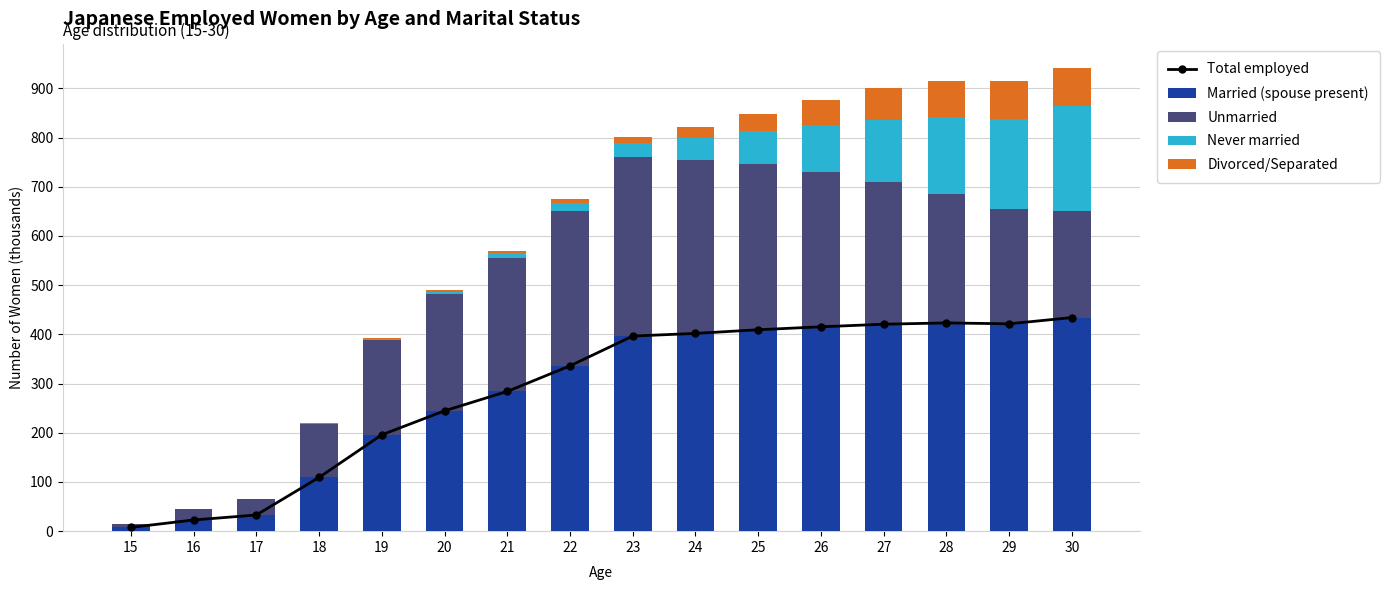

What is the total value across all series at 22?

1011.9